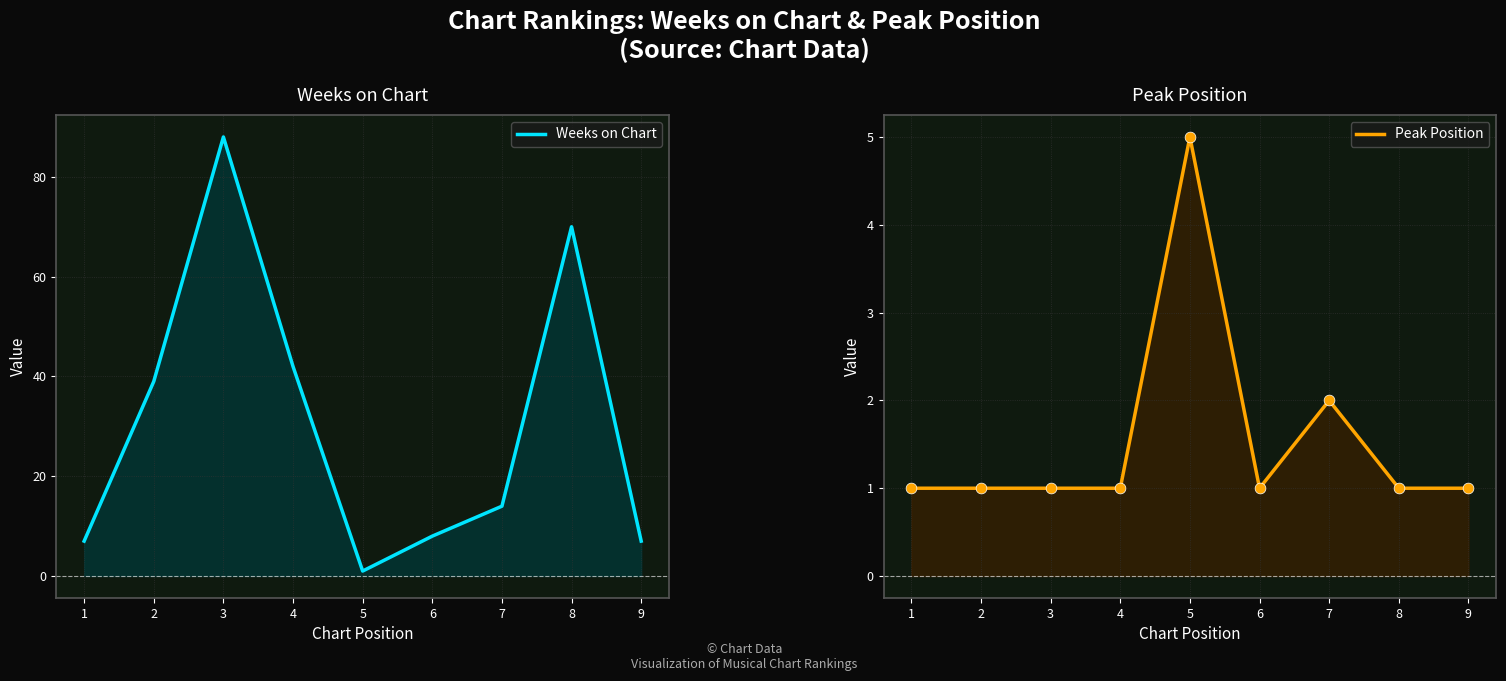

What is the total value across all series at 6?

9